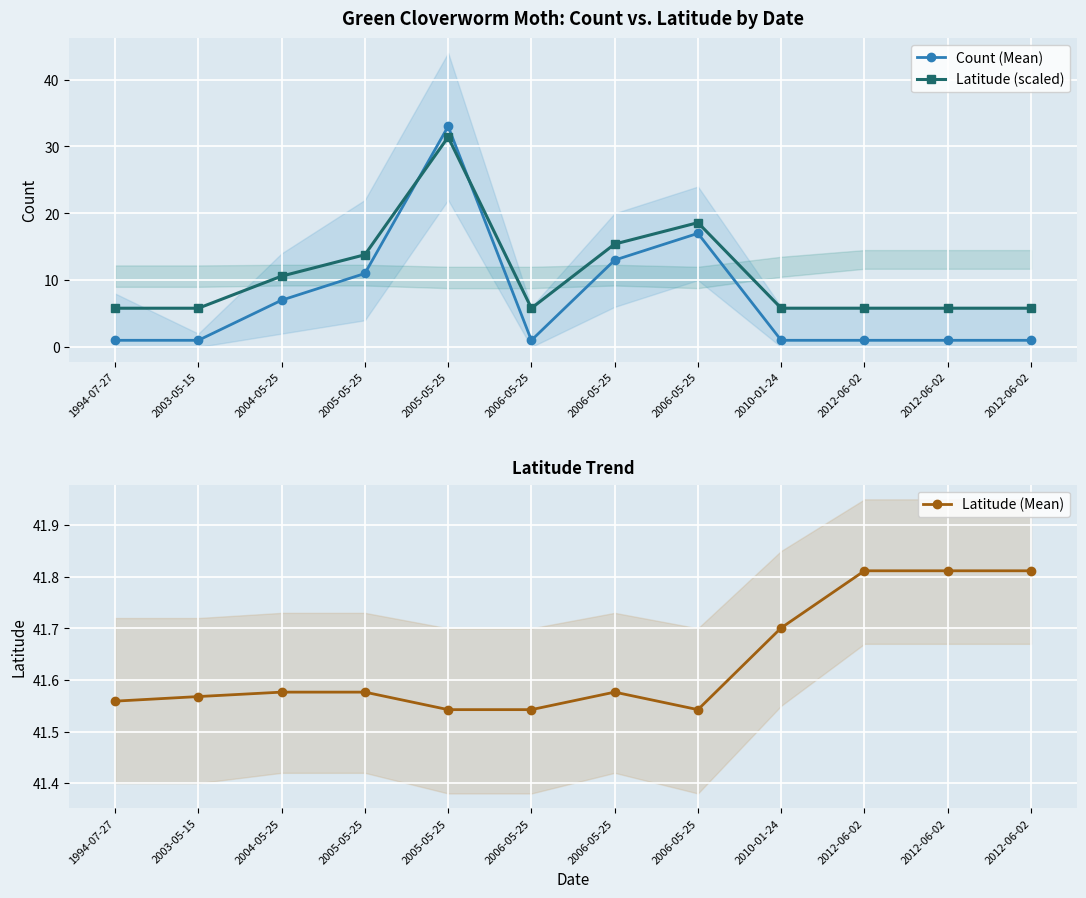

What is the maximum value shown in the chart?

41.8